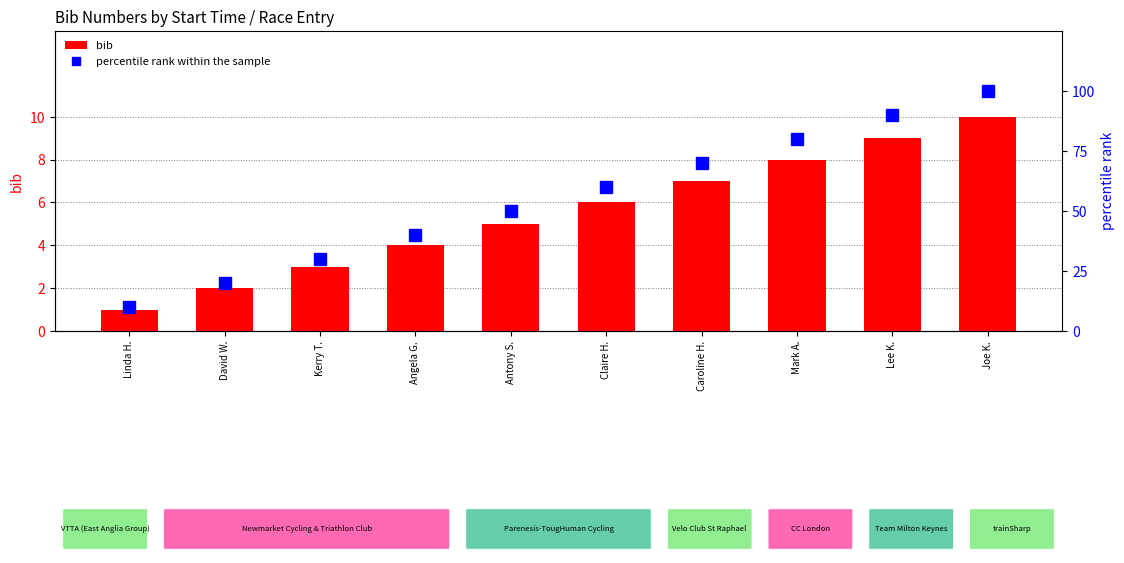

What is the spread (max minus min) of values at Antony S.?

45